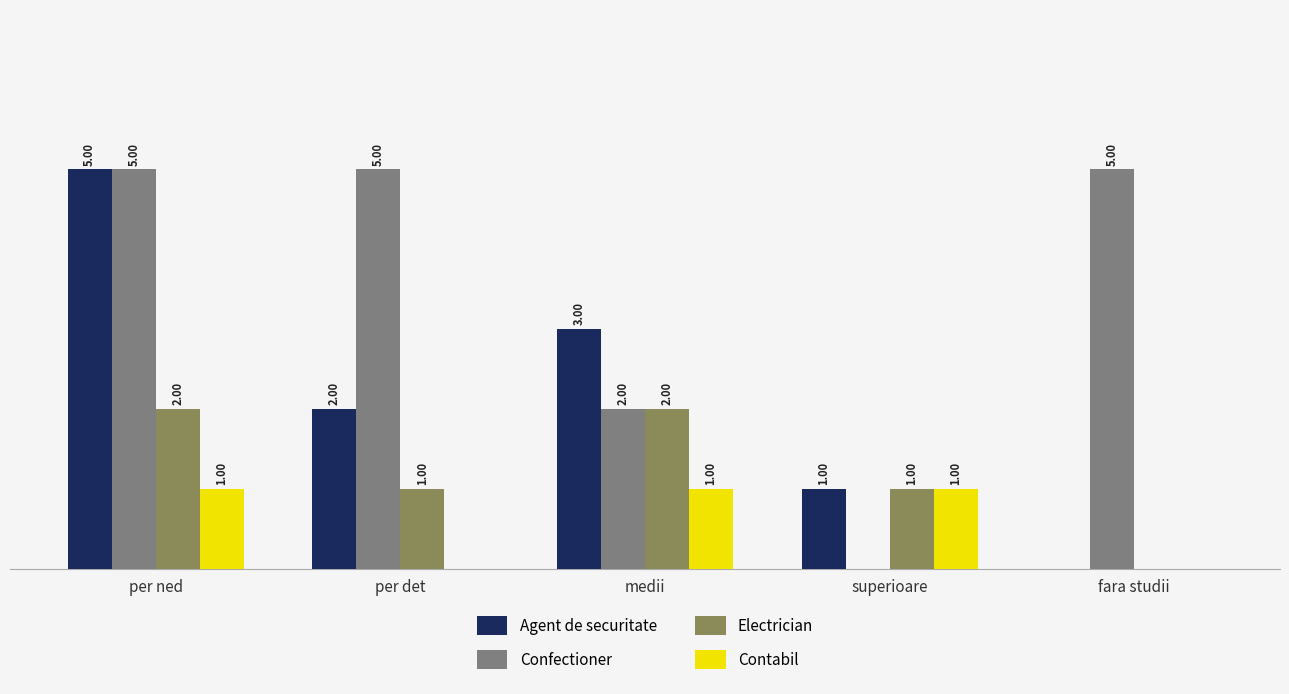

Which series changed the most between per det and fara studii?

Agent de securitate